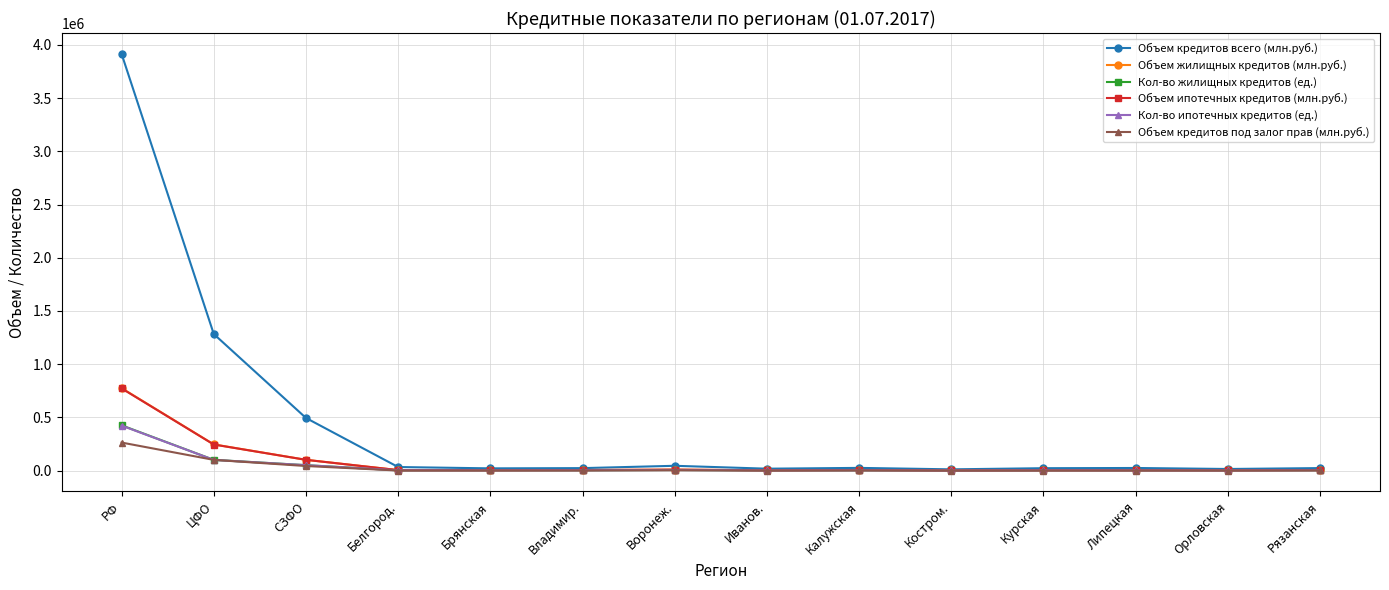

Is this an area chart (filled region under the line)?

No